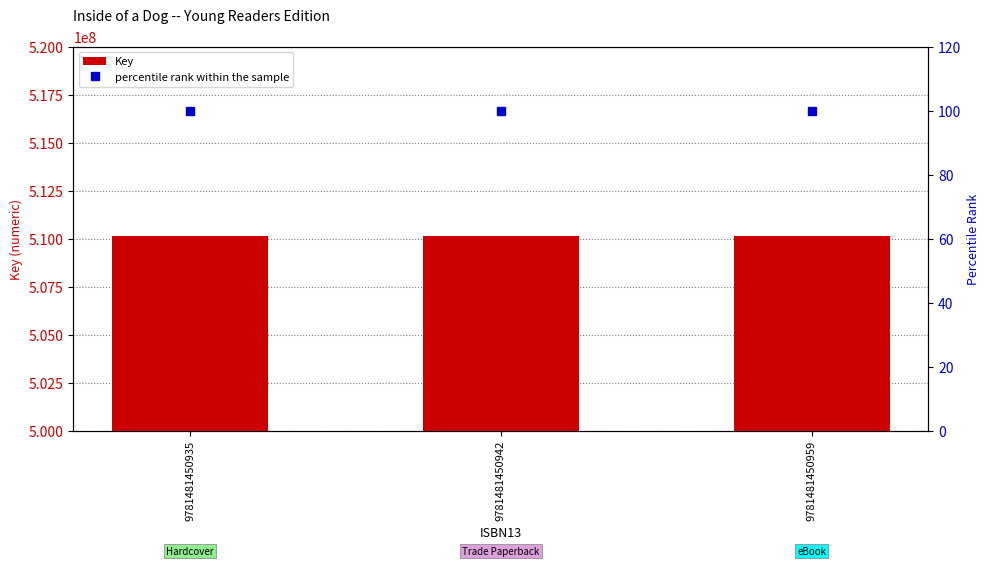

What is the sum of the Key values at 9781481450942 and 9781481450959?

1020235346